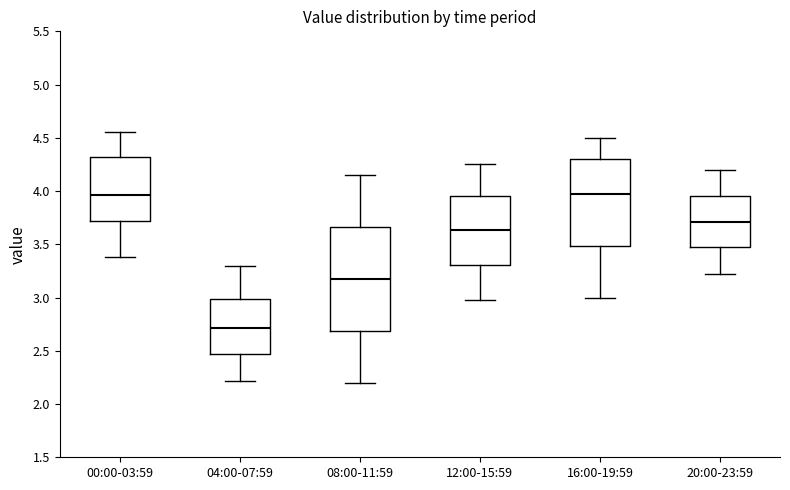

Which box is the tallest, from its lower edge to its upper edge?

08:00-11:59